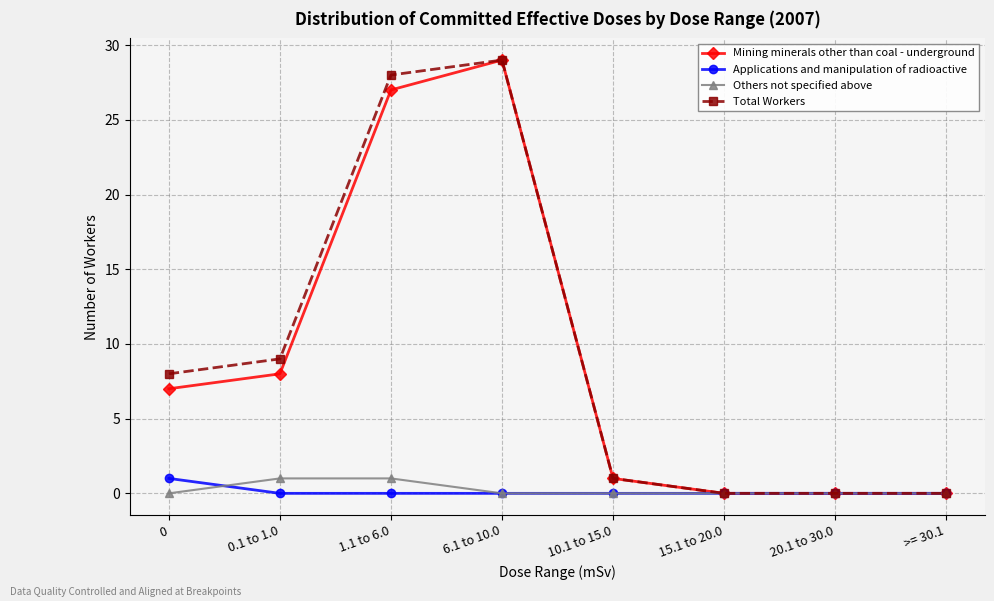

Does the chart have visible grid lines?

Yes